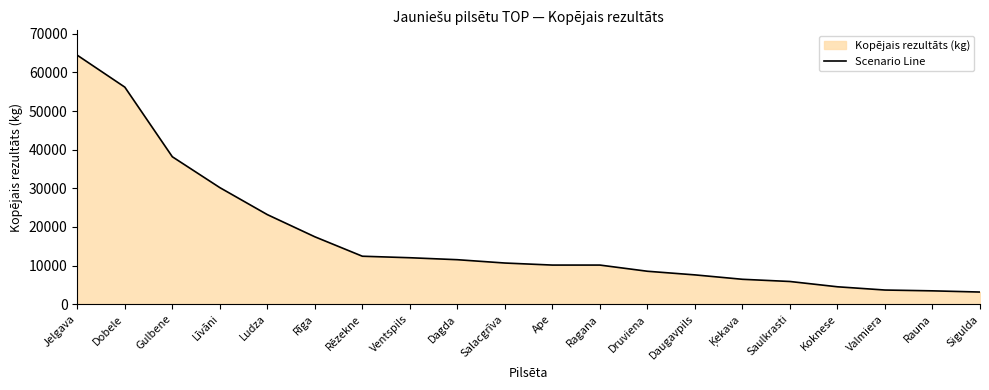

At which category does the chart reach its minimum across all series?

Sigulda